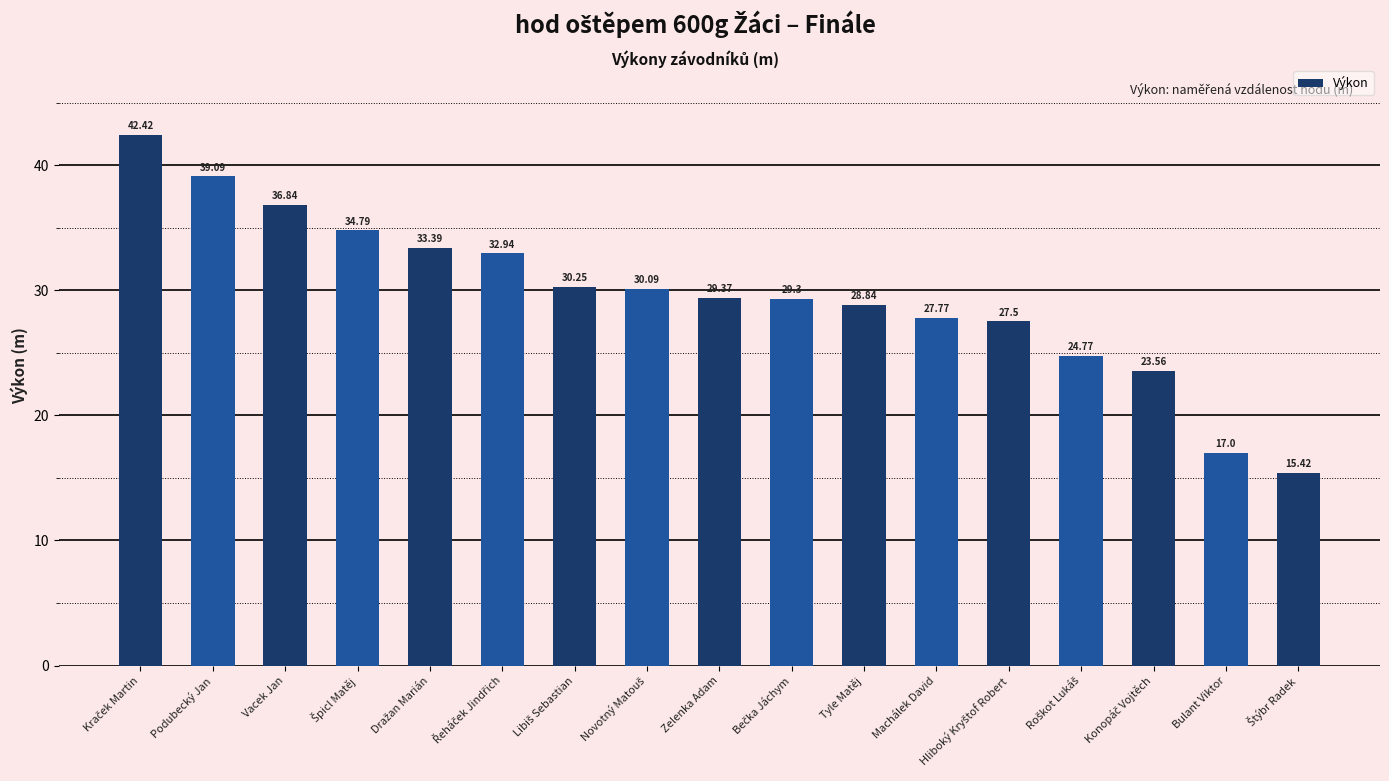

The value at Vacek Jan is 36.8. True or false?

True